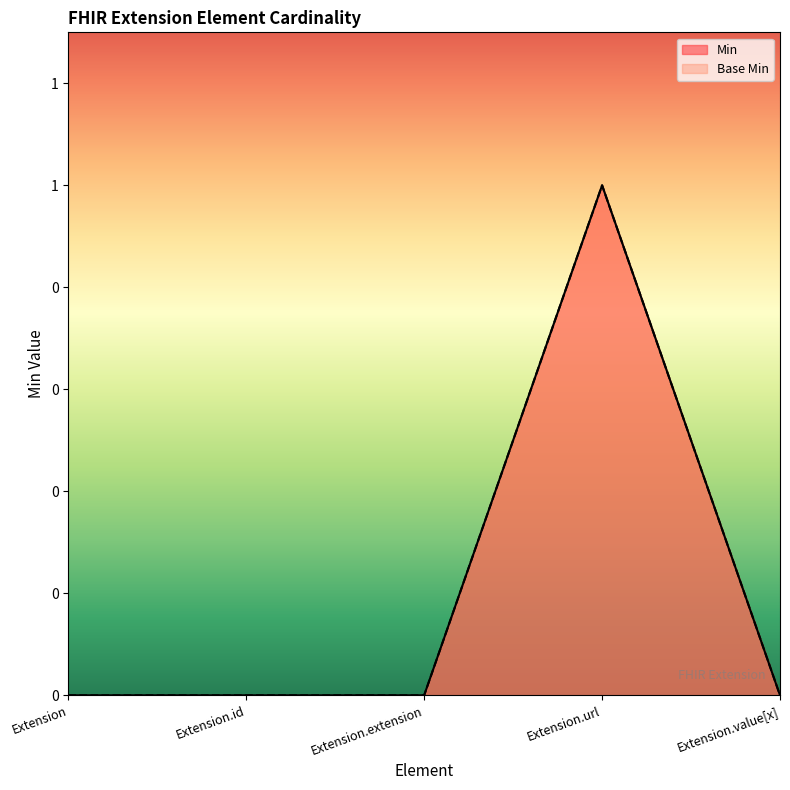

Does the chart have visible grid lines?

No